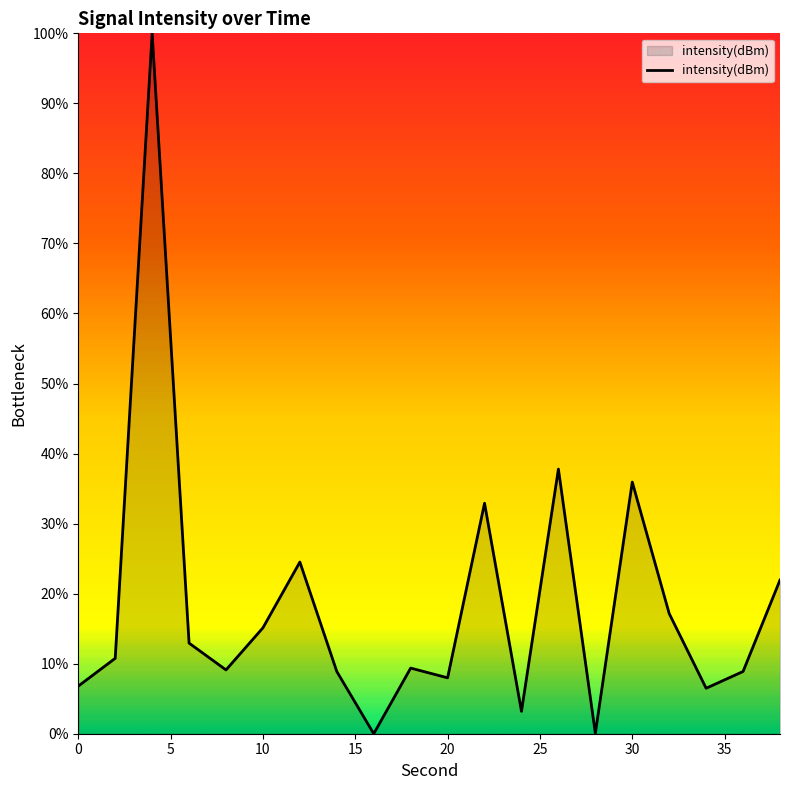

How many lines are shown in the chart?

1